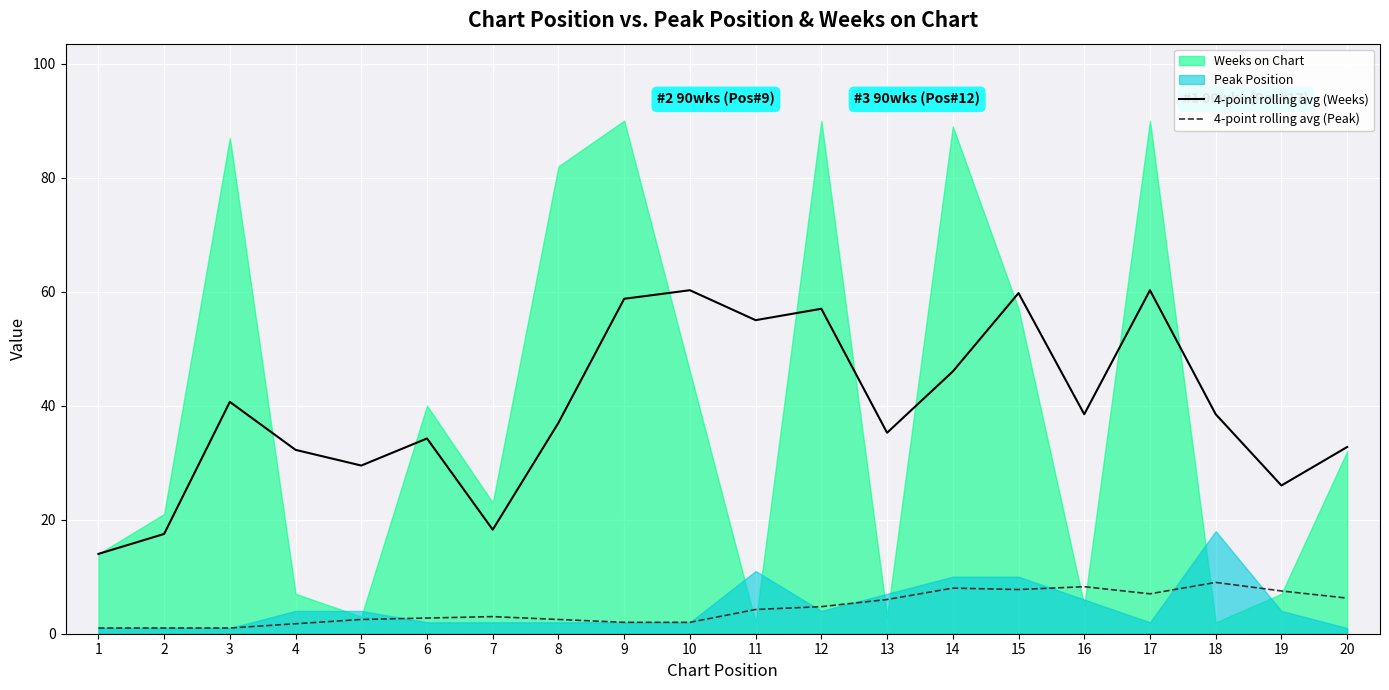

Between 5 and 1, which is larger?

5